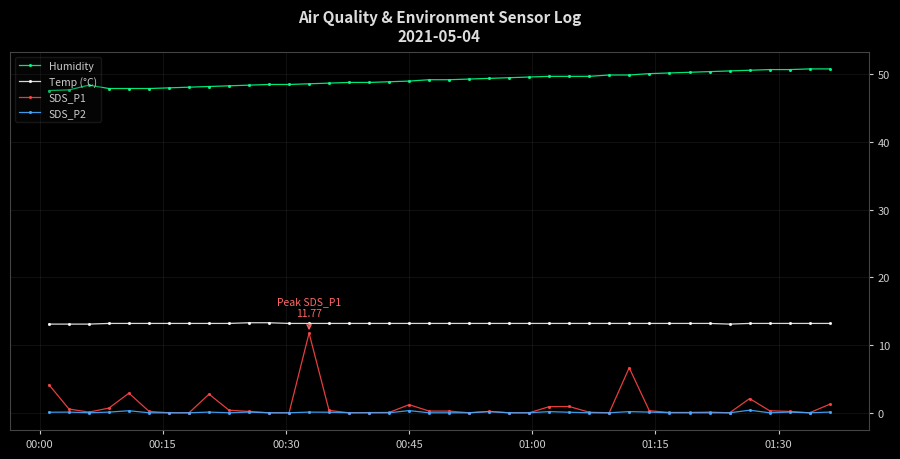

What is the minimum value for Humidity?

47.6